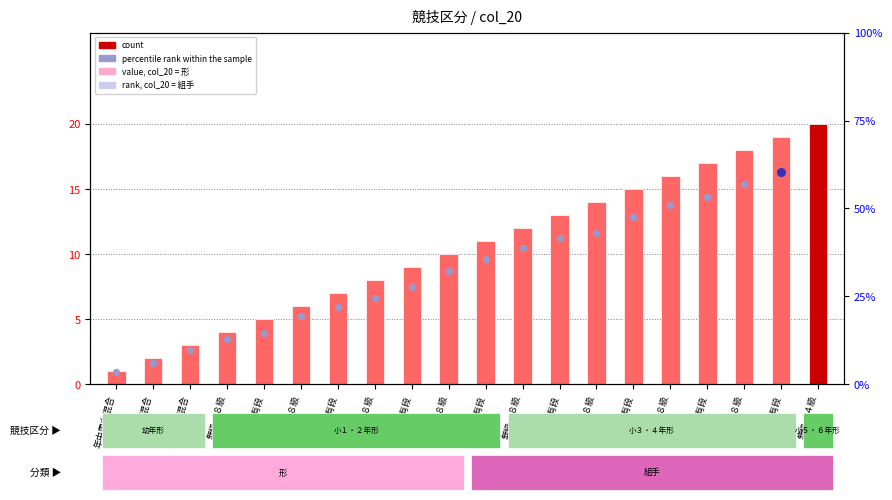

Which has a higher value, 無級～８級 or ３級～有段?

３級～有段